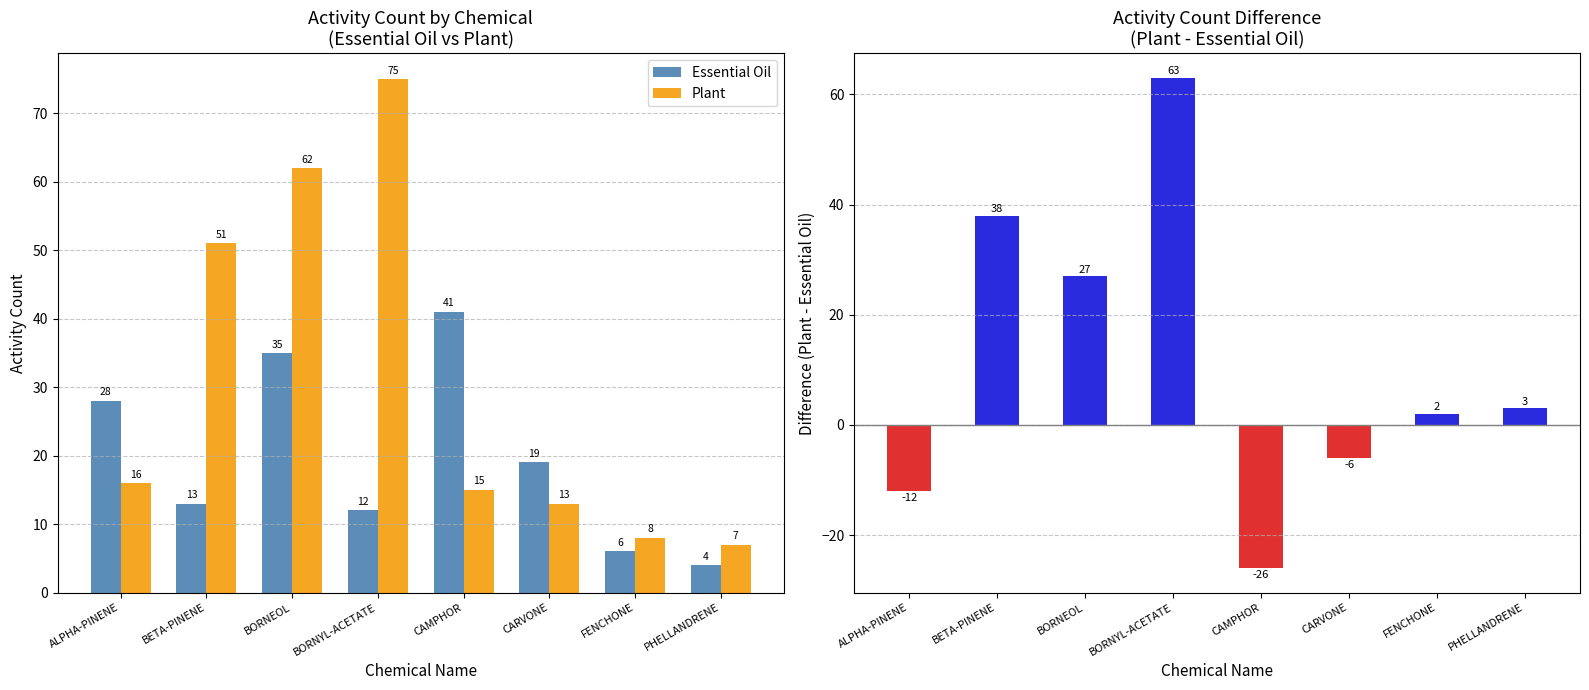

How many data points in Plant are above 16?

3